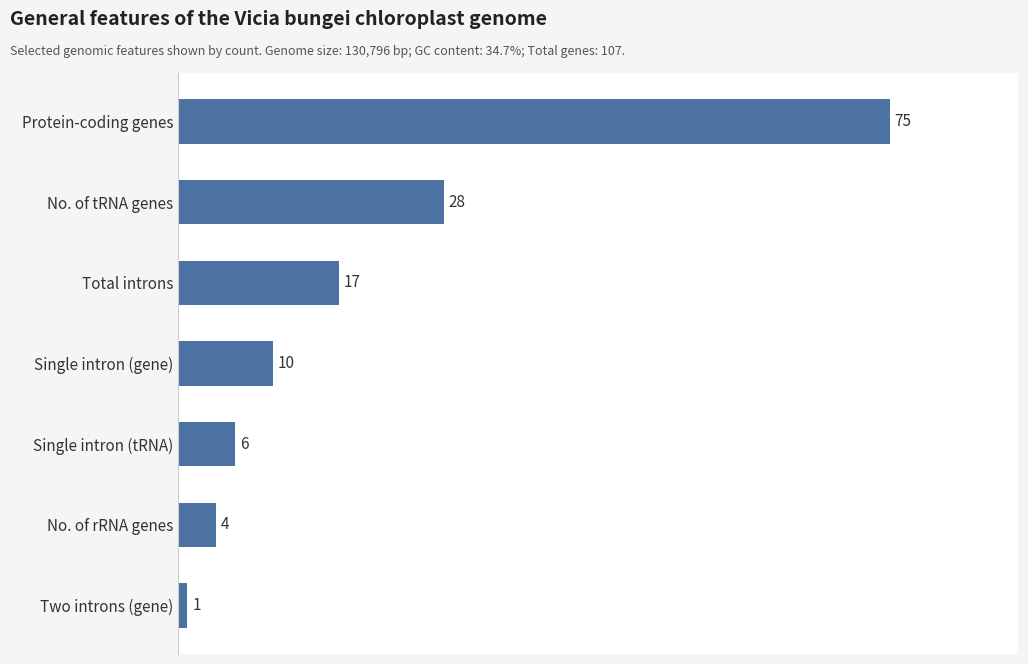

What is the average value?

20